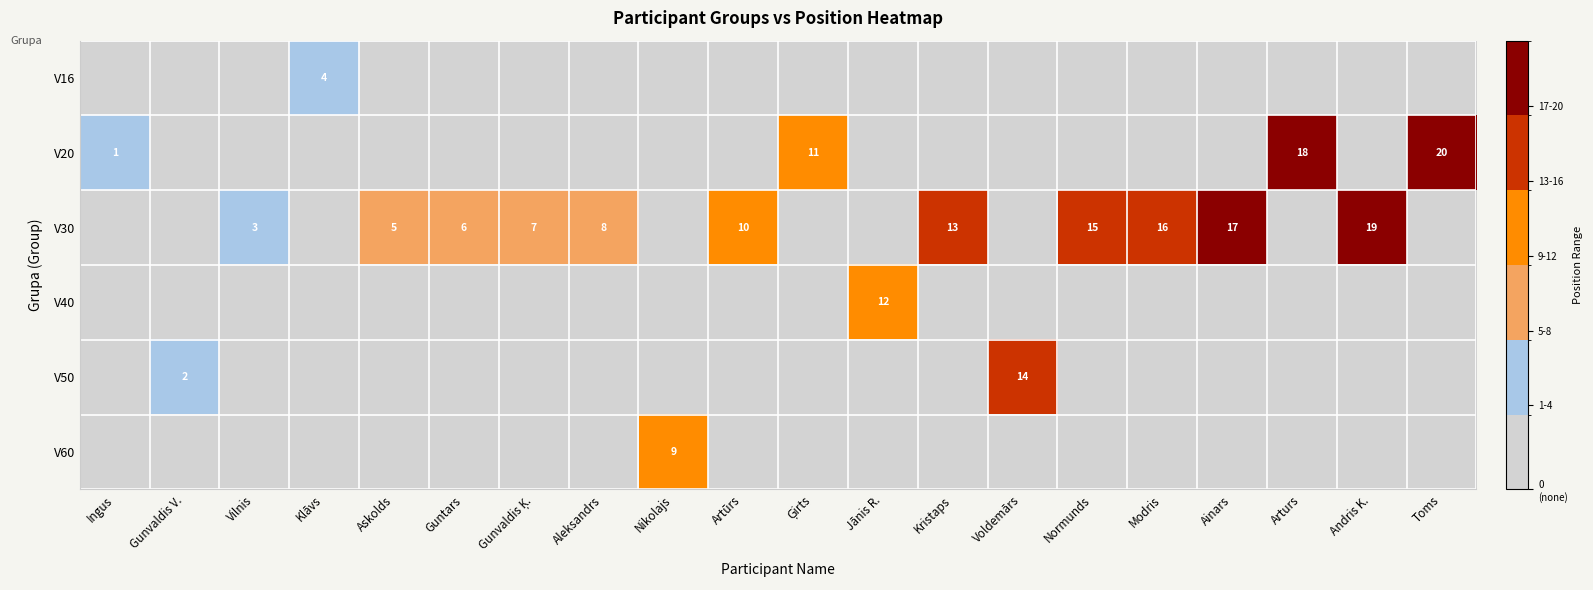

What is the difference between the highest and lowest values at Voldemārs?

14